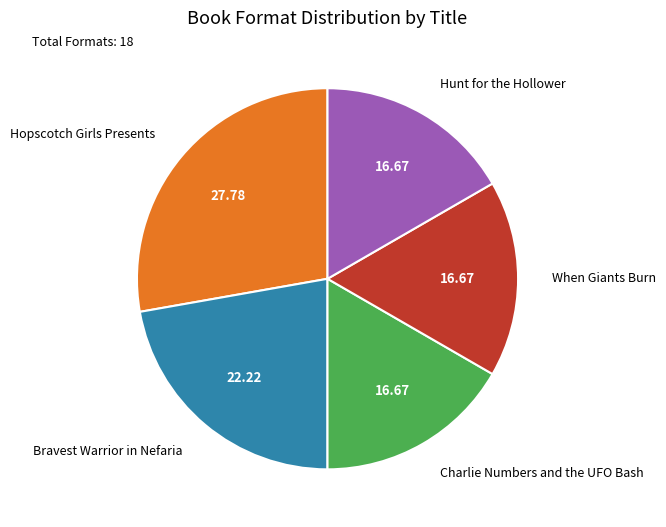

Between Hopscotch Girls Presents and When Giants Burn, which is larger?

Hopscotch Girls Presents